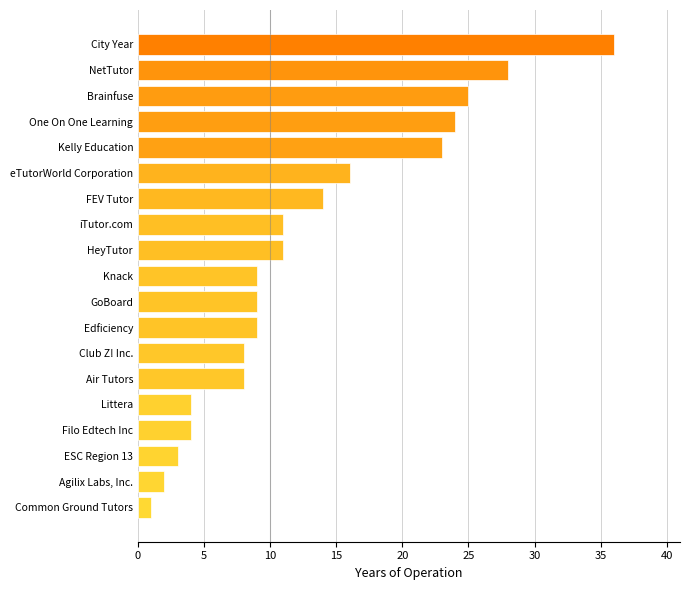

What is the difference between the maximum and minimum values?

35